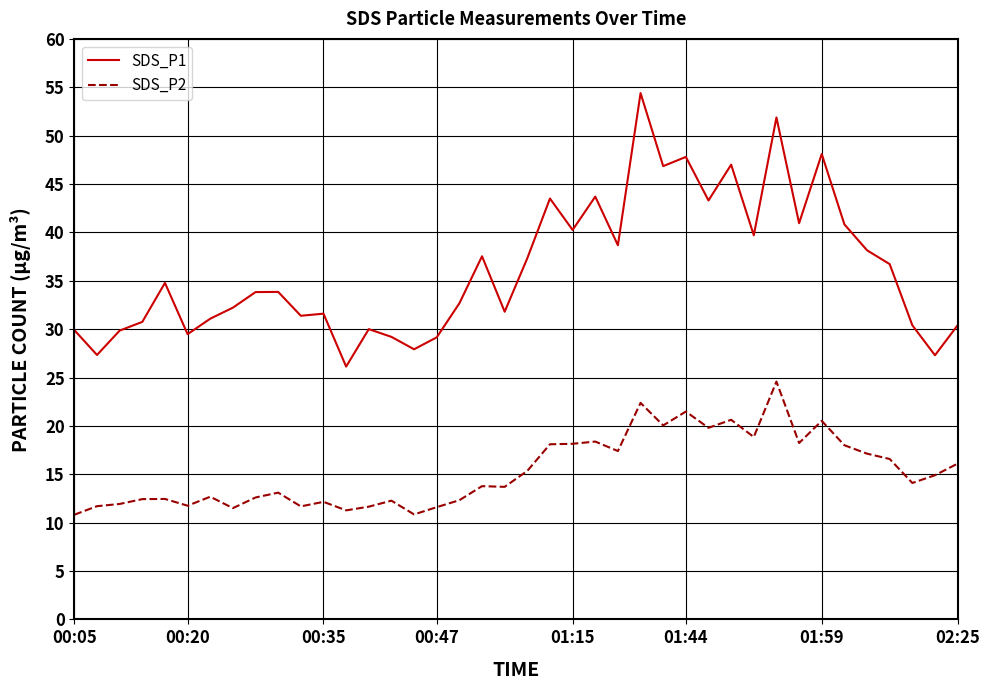

Which series has the largest range (max minus min)?

SDS_P1